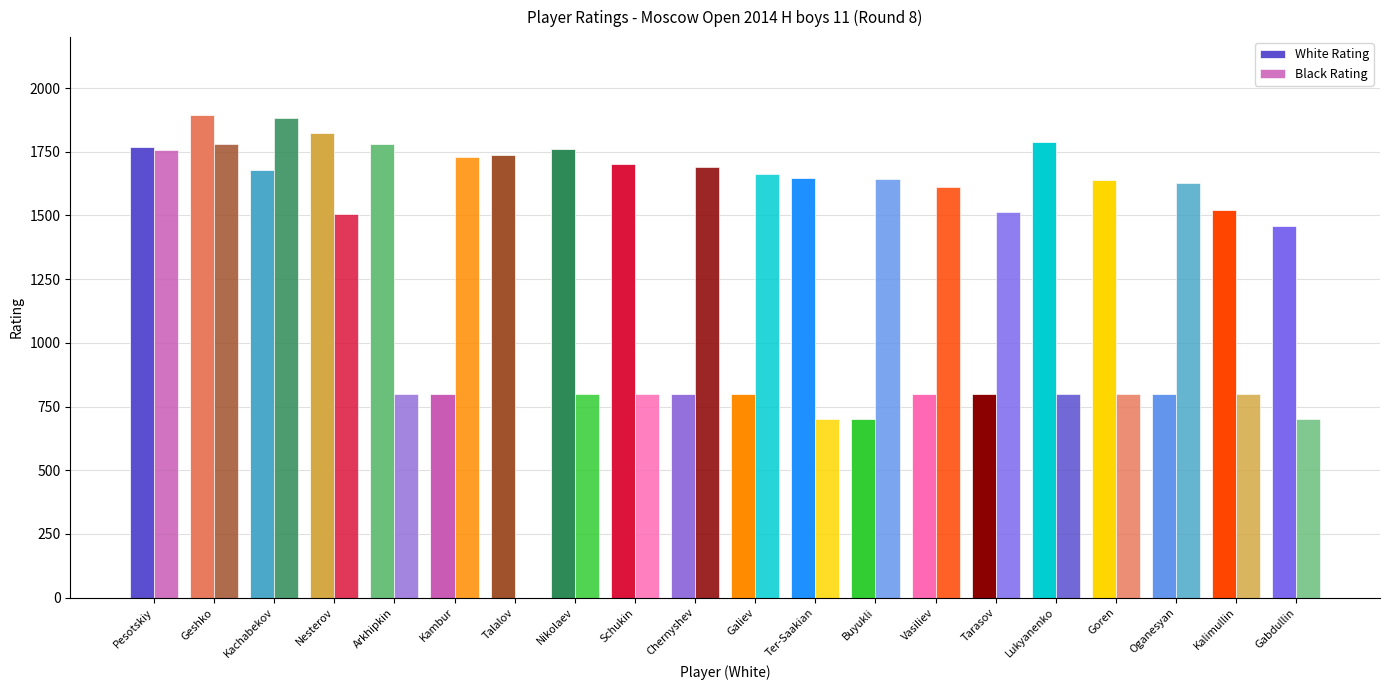

What is the label of the 8th bar from the right?

Buyukli